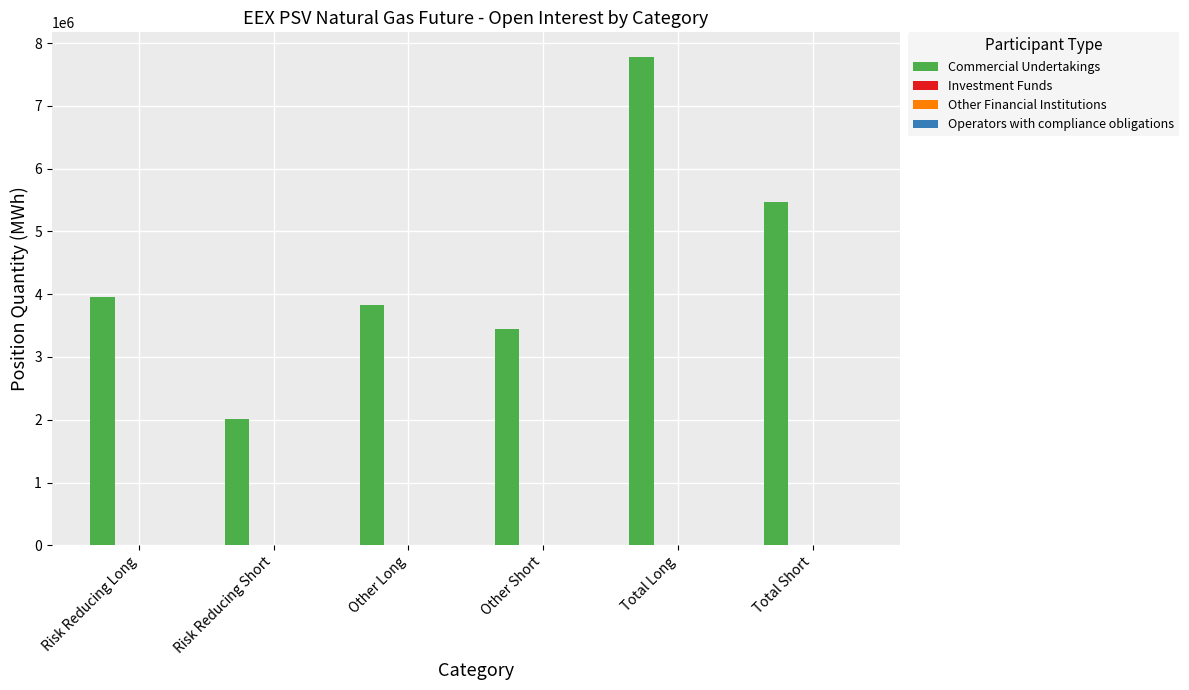

How many categories are shown in the chart?

6